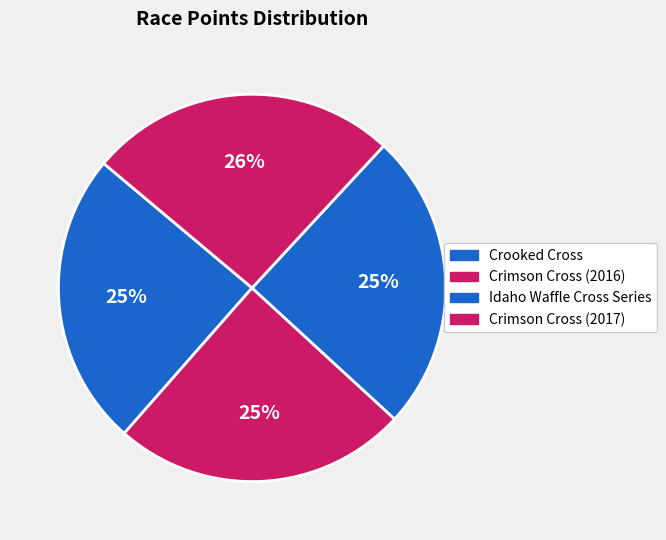

Count the number of slices in the pie.

4